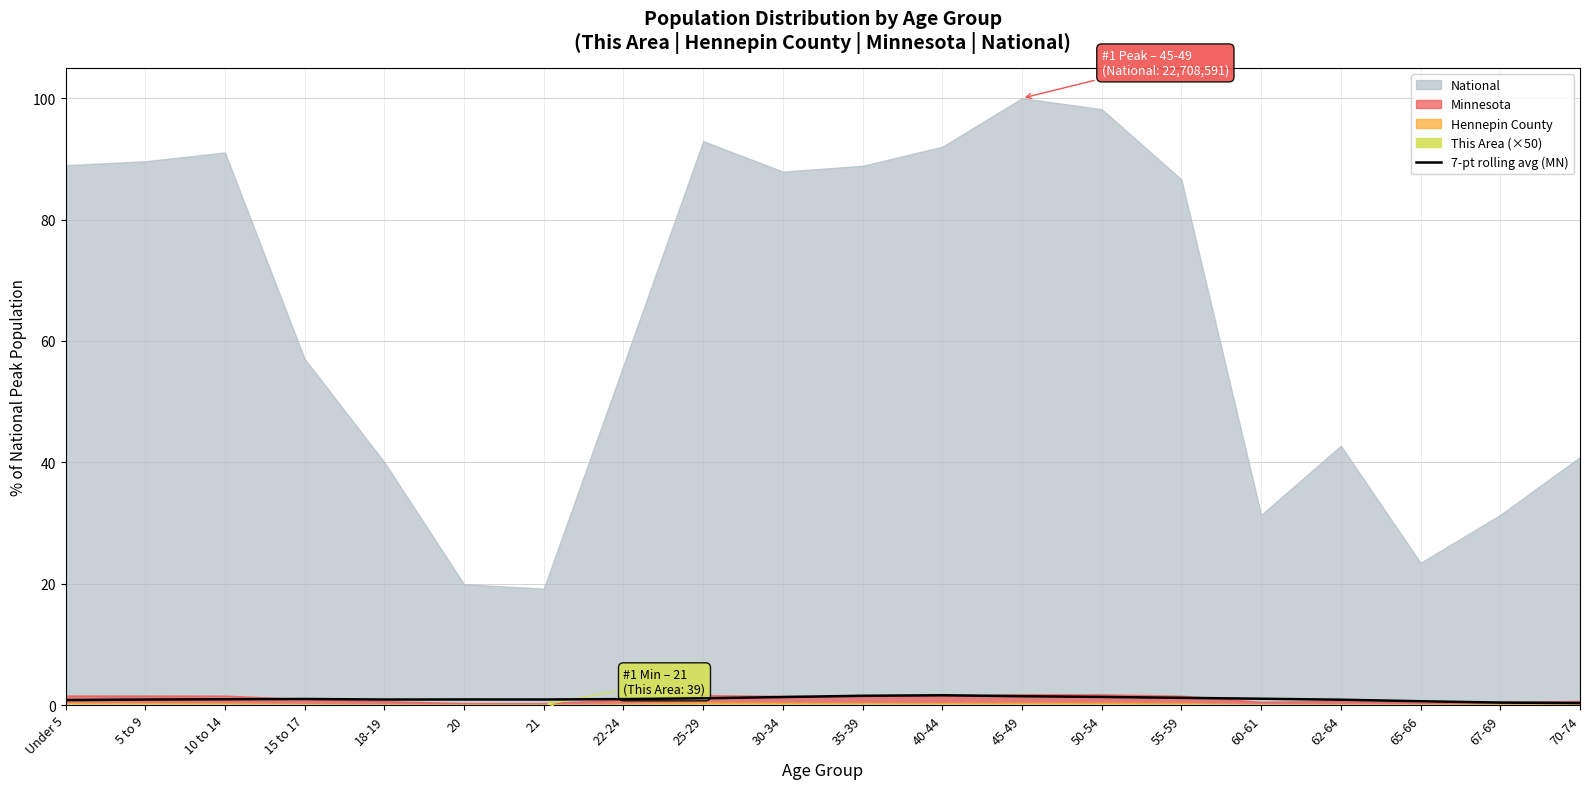

Is it true that the value at 60-61 is 0.3?

False